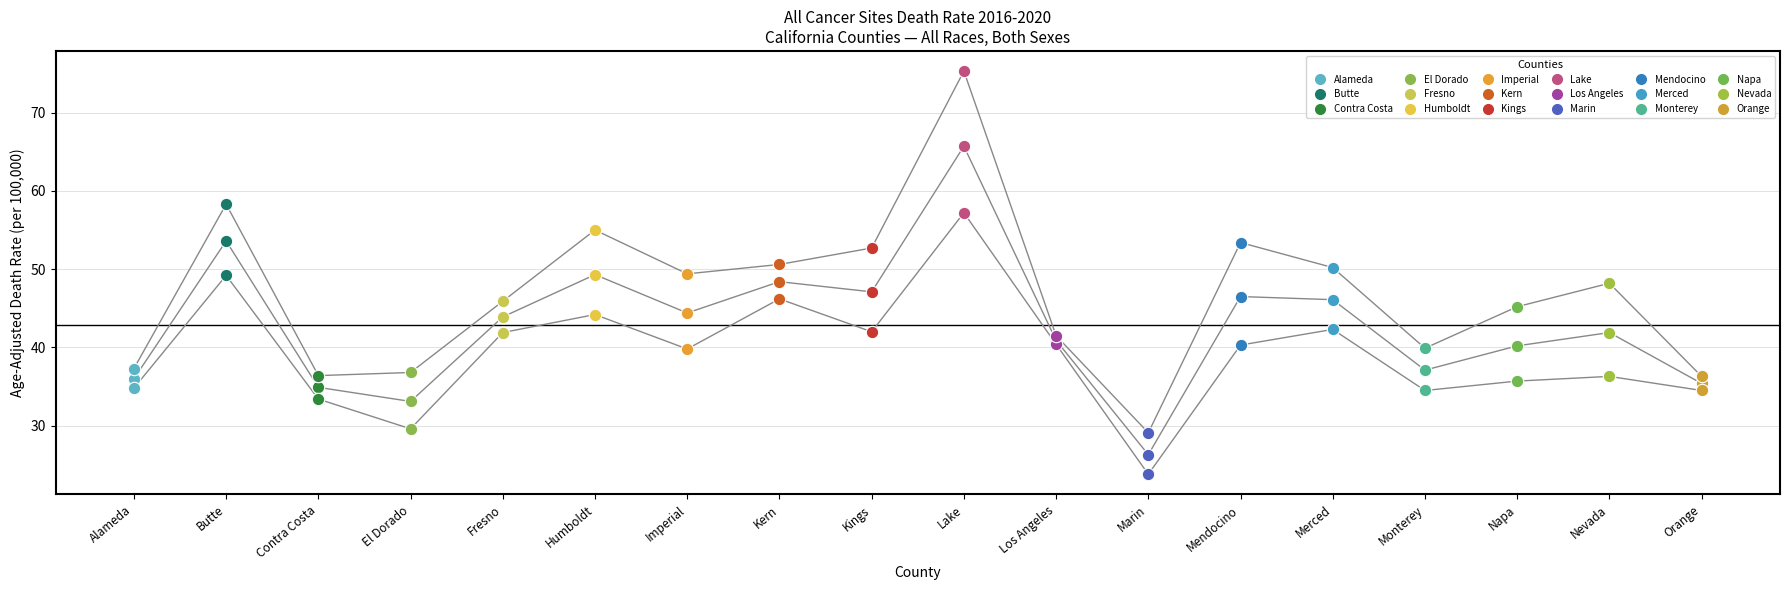

Which series reaches the minimum Y coordinate?

Lower CI (Rate)